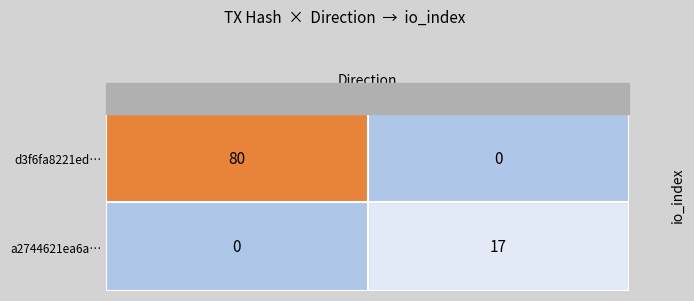

Is it true that d3f6fa8221ed… equals 80 at -1?

True